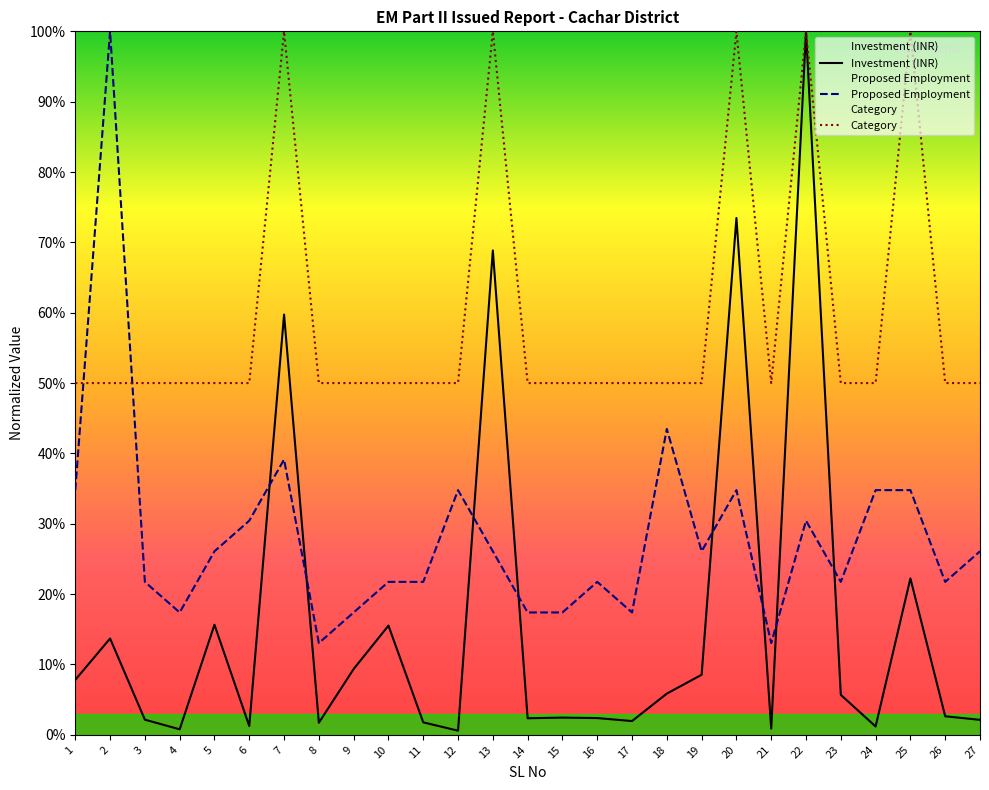

What is the spread (max minus min) of values at 11?

0.5